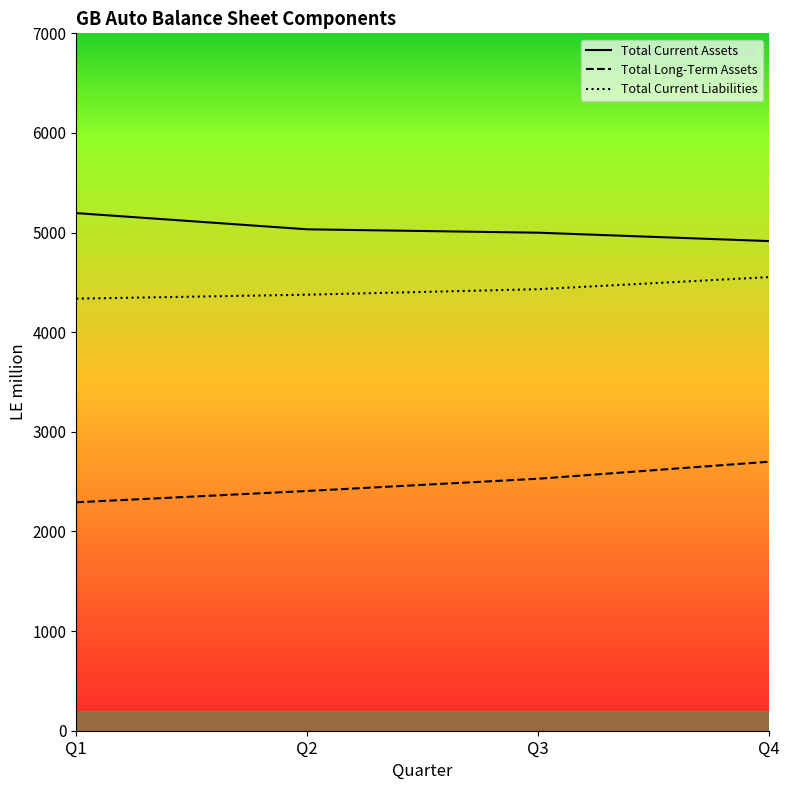

What is the lowest value of the Total Current Assets series?

4914.6